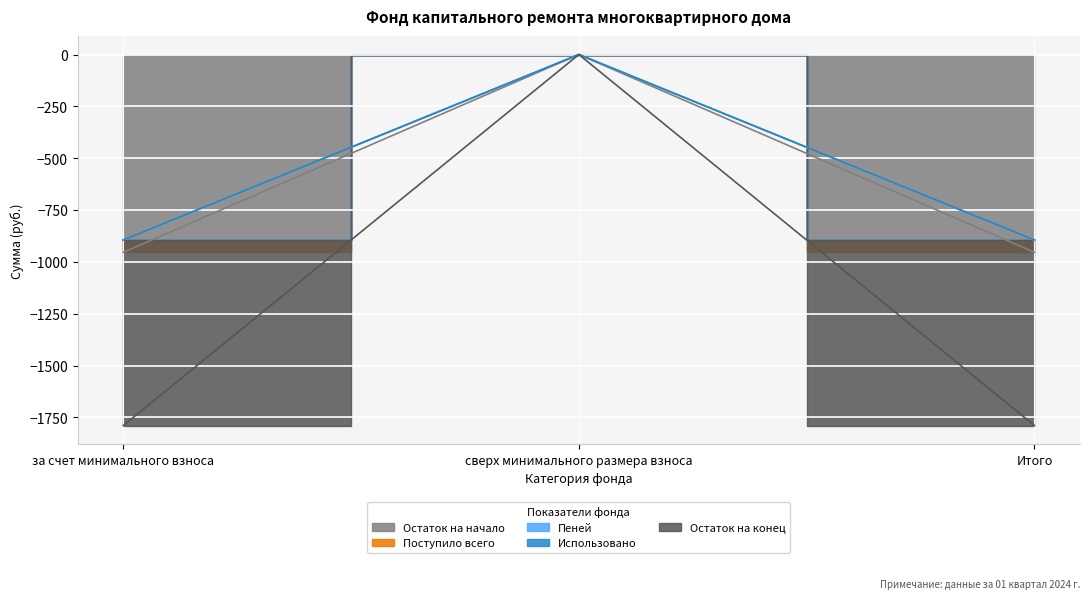

Is it true that Остаток на начало equals -532.6 at за счет минимального взноса?

False